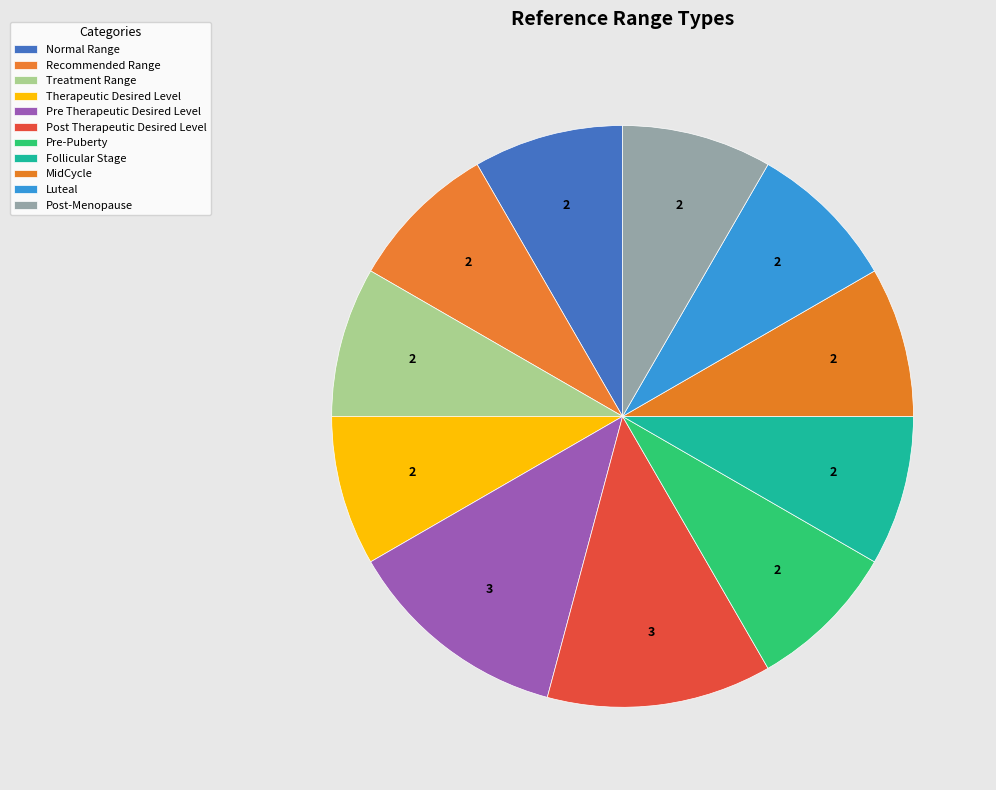

To the nearest percent, what is the combined percentage of Follicular Stage and Post Therapeutic Desired Level?

21%